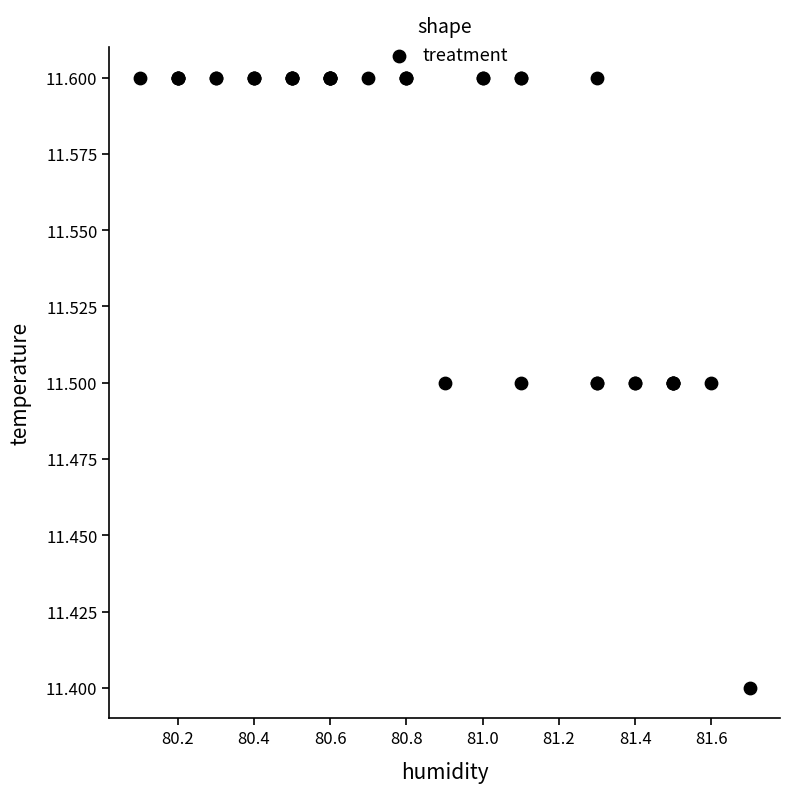

What Y value in the scatter plot is closest to 11?

11.4